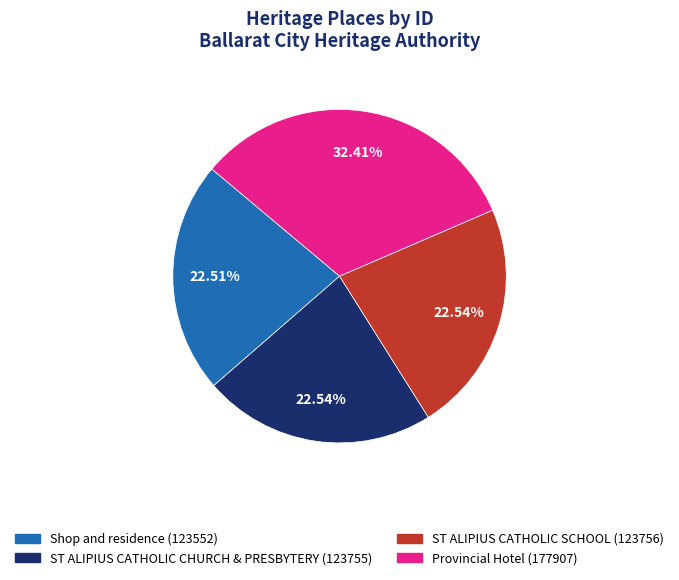

Does ST ALIPIUS CATHOLIC CHURCH & PRESBYTERY represent more than half of the total?

No